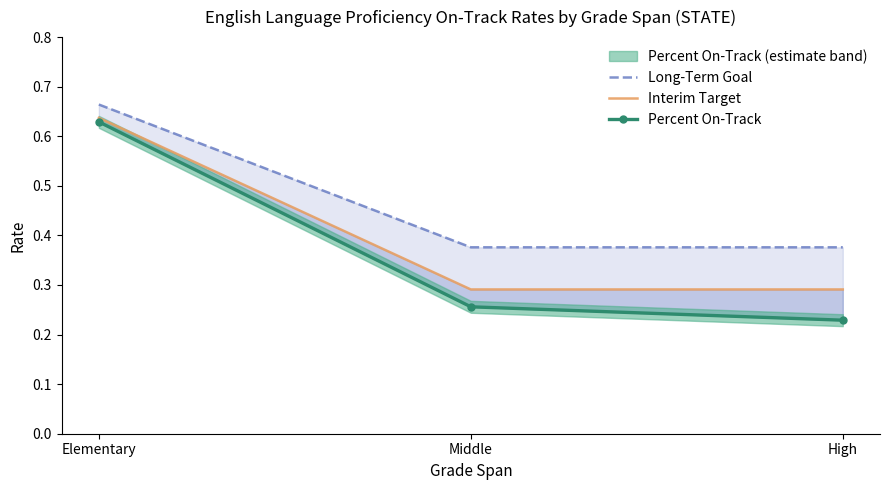

What position from the right is Elementary?

3